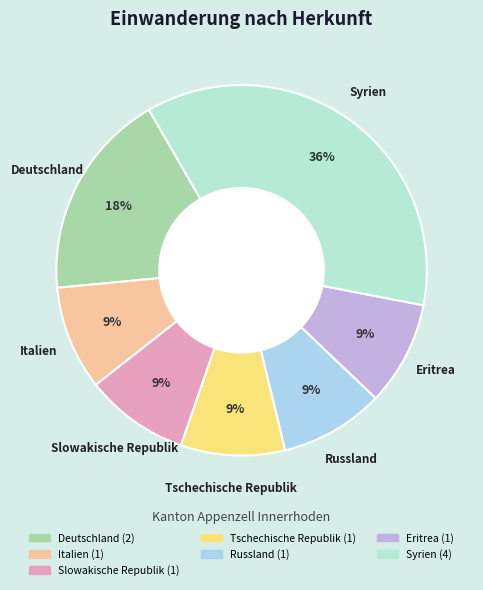

Which slice is the largest?

Syrien